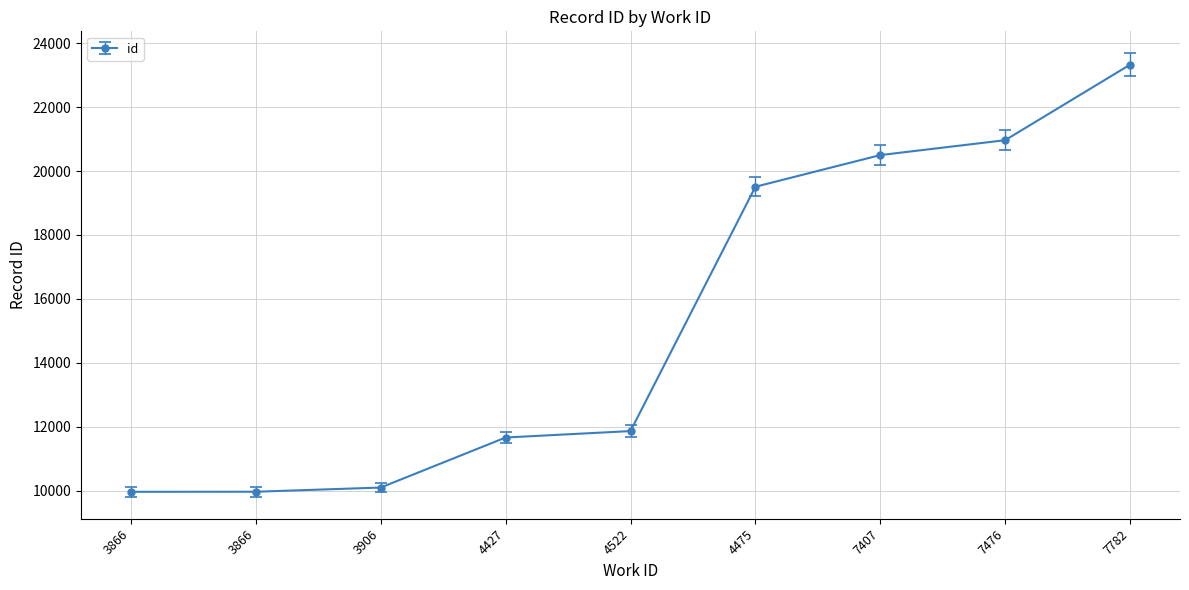

True or false: the data has more than 2 interior local peaks.

False